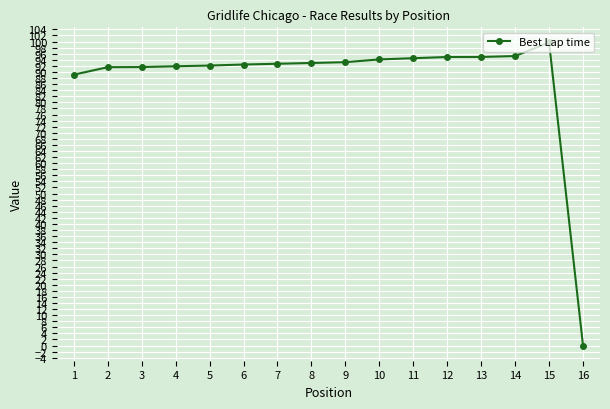

True or false: the data has more than 0 interior local peaks.

True